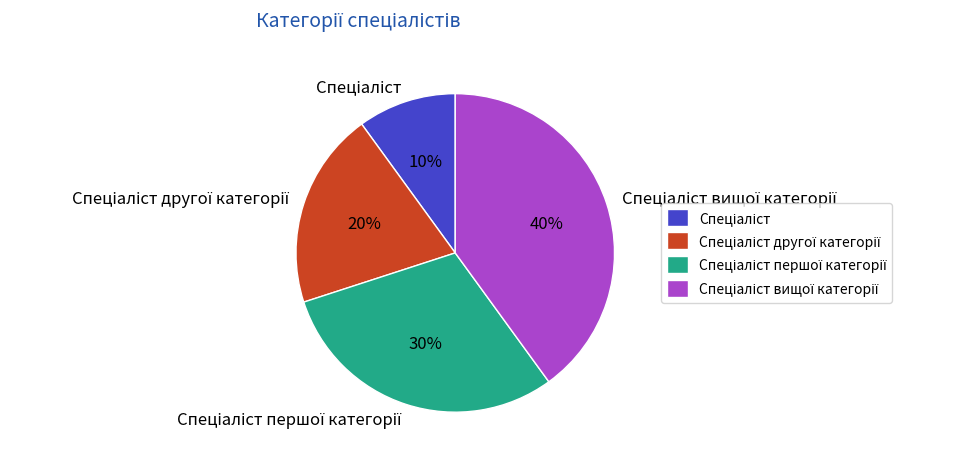

To the nearest percent, what is the difference between the largest and smallest slice percentages?

30%